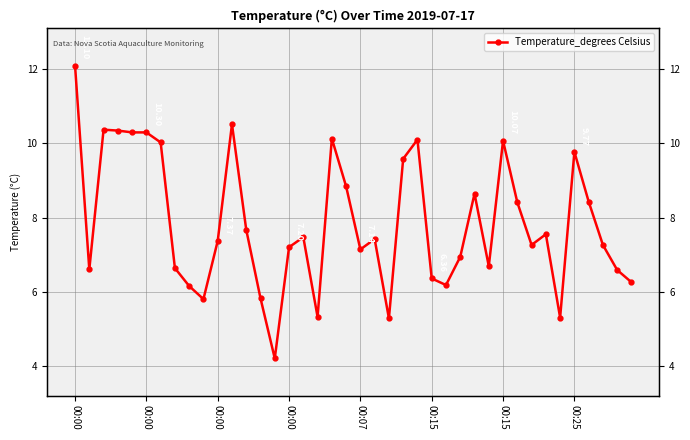

What is the label of the 19th point from the right?

21